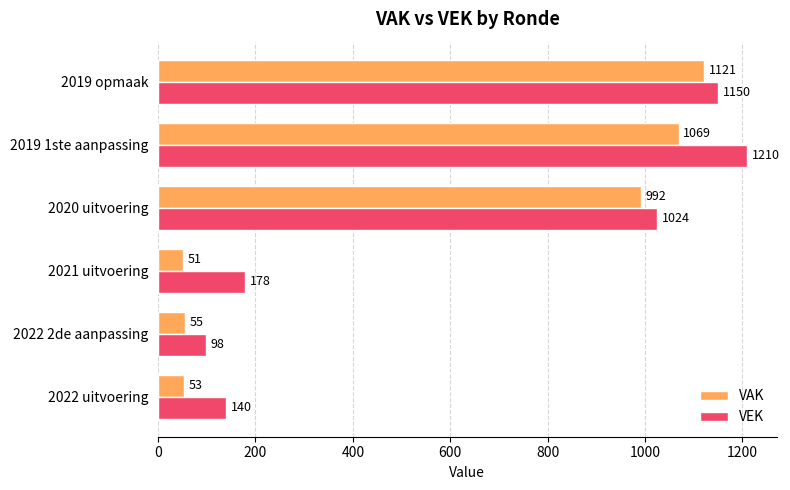

What is the difference between the VEK values at 2019 1ste aanpassing and 2022 2de aanpassing?

1112